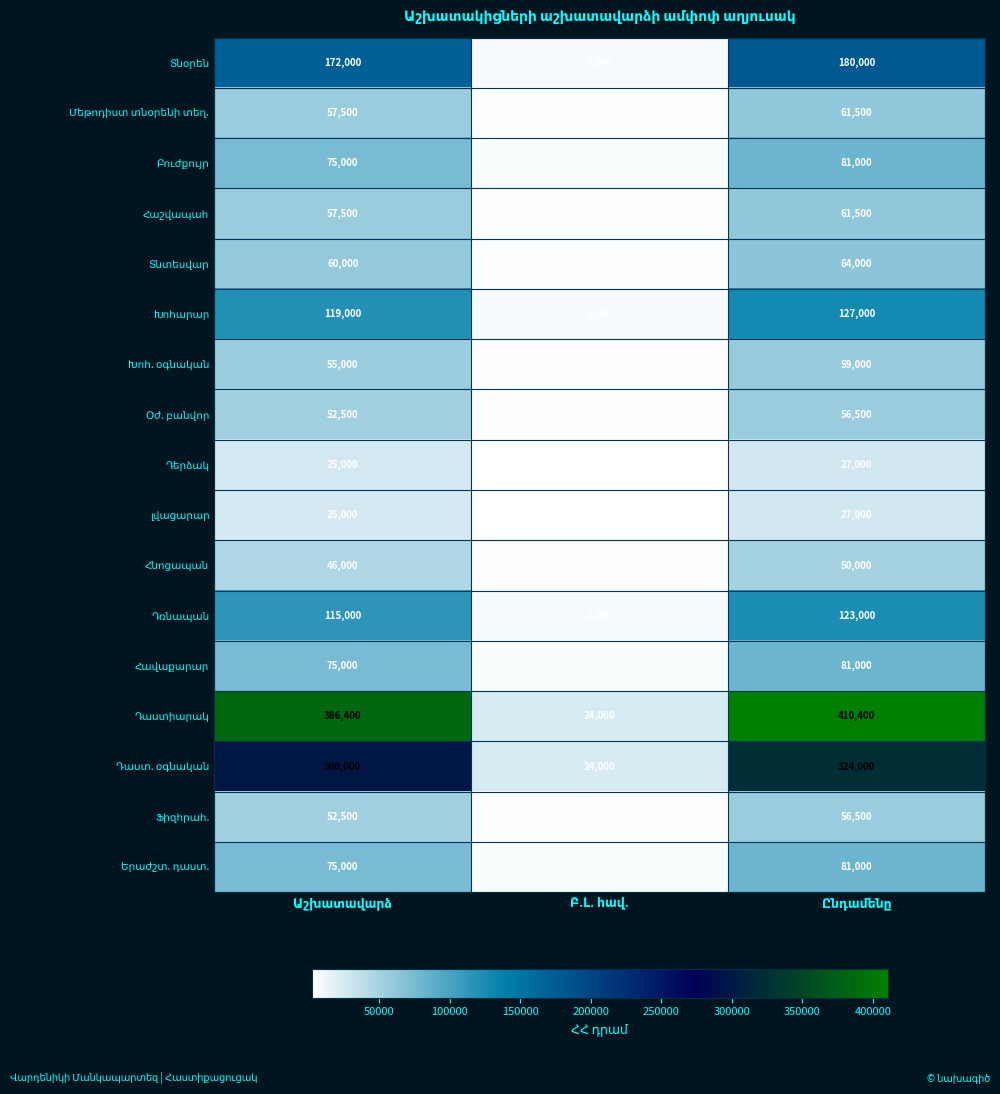

Count the number of data series in this chart.

17